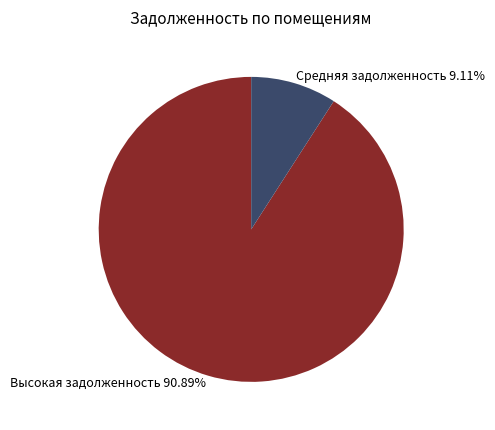

To the nearest percent, what is the difference between the largest and smallest slice percentages?

82%